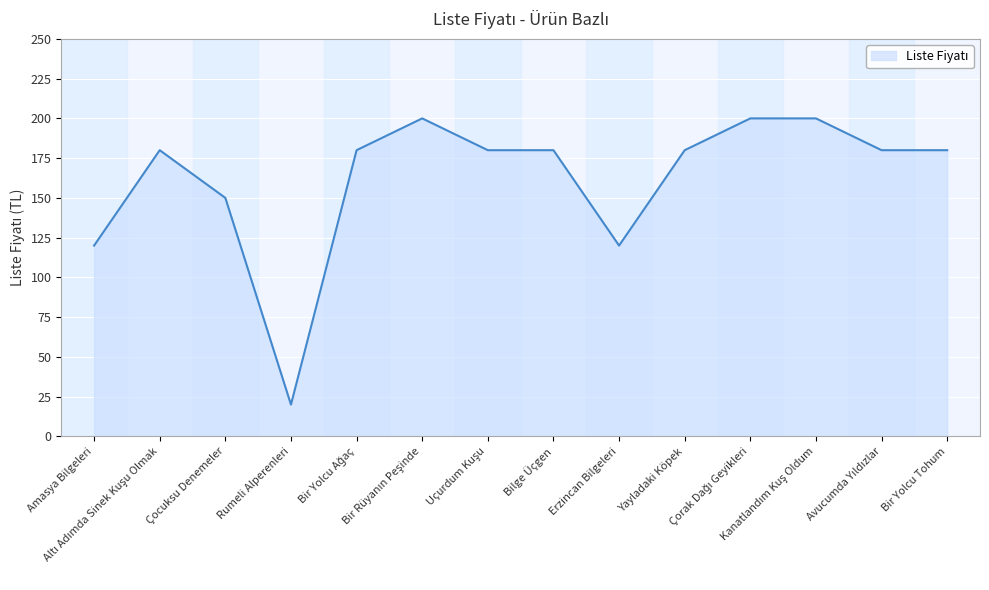

What is the greatest value displayed?

200